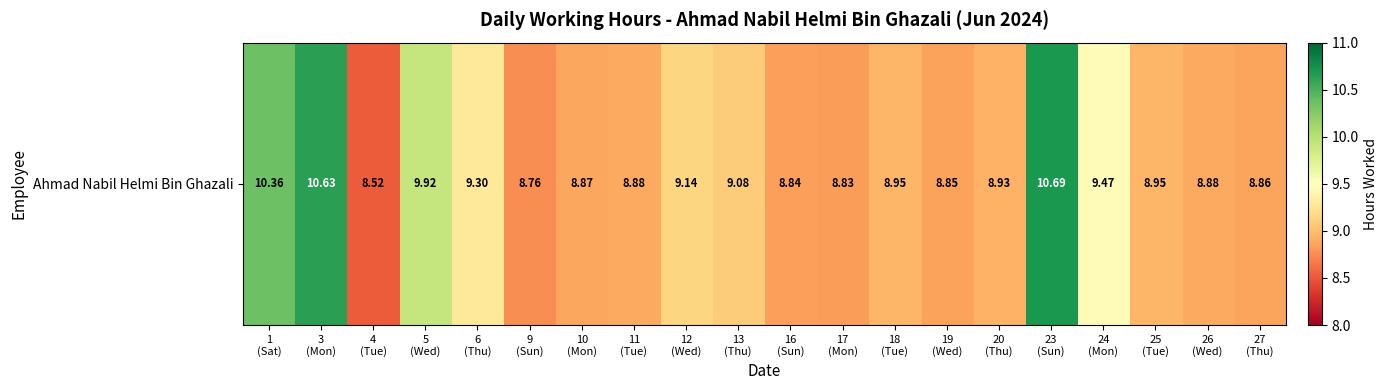

Approximately how many times larger is the value at 20
(Thu) compared to 18
(Tue)?

1.0